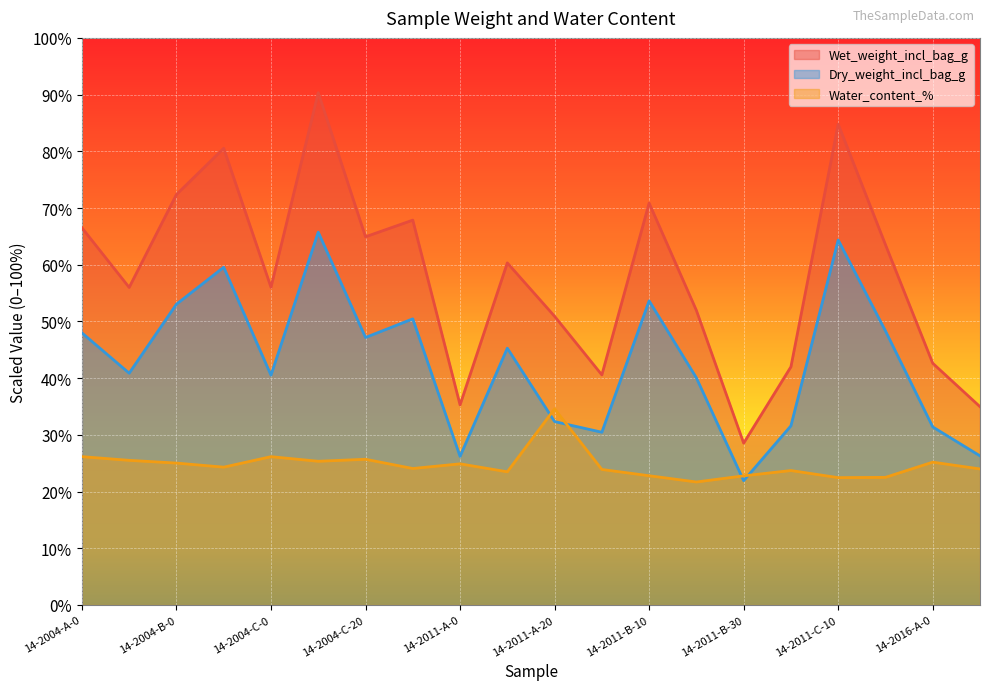

Which label corresponds to the largest value in the chart?

14-2004-C-10